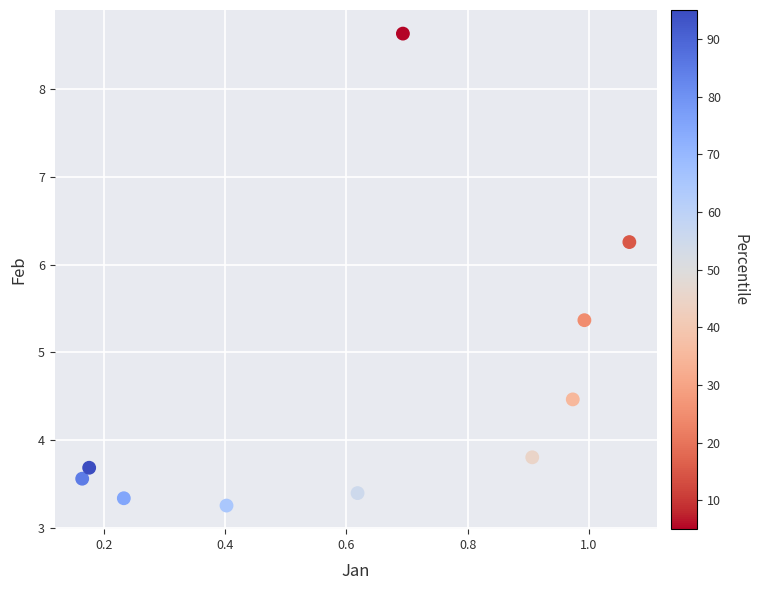

What Y value in the scatter plot is closest to 5?

5.4